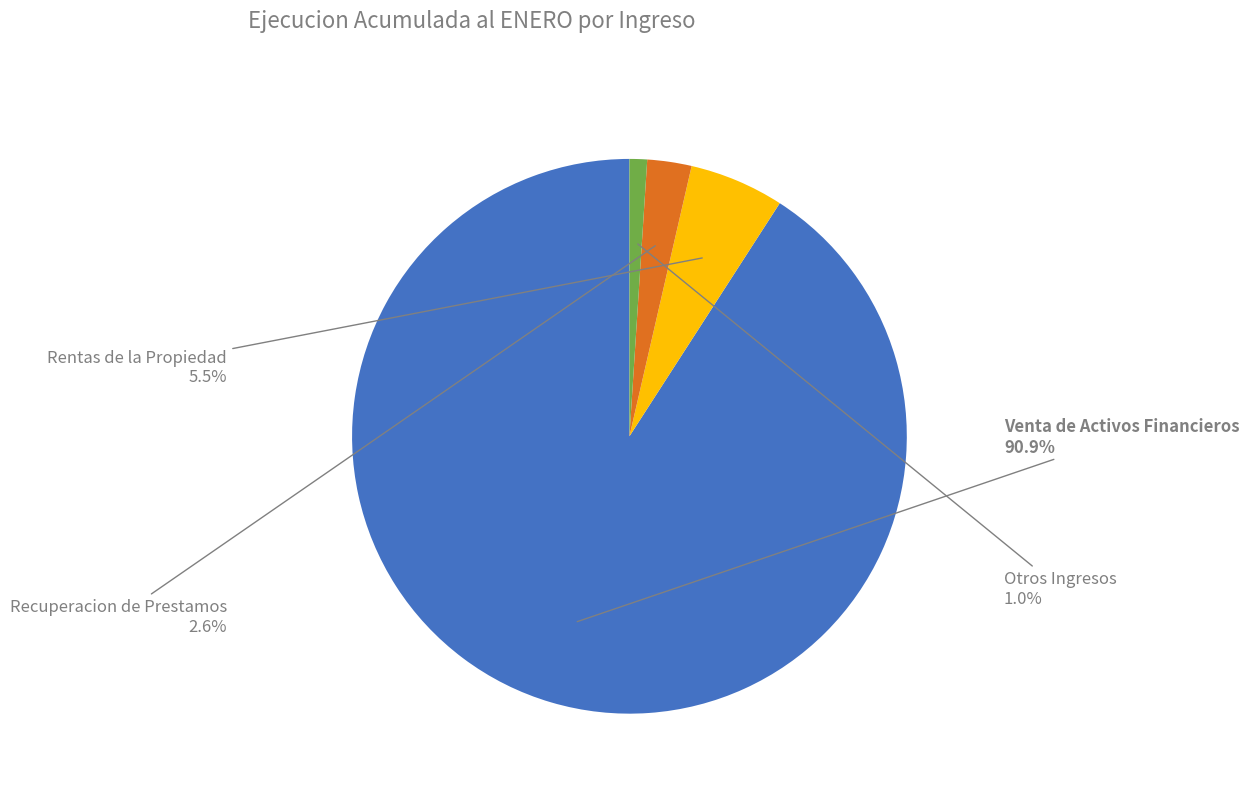

To the nearest percent, what is the average slice percentage?

25%